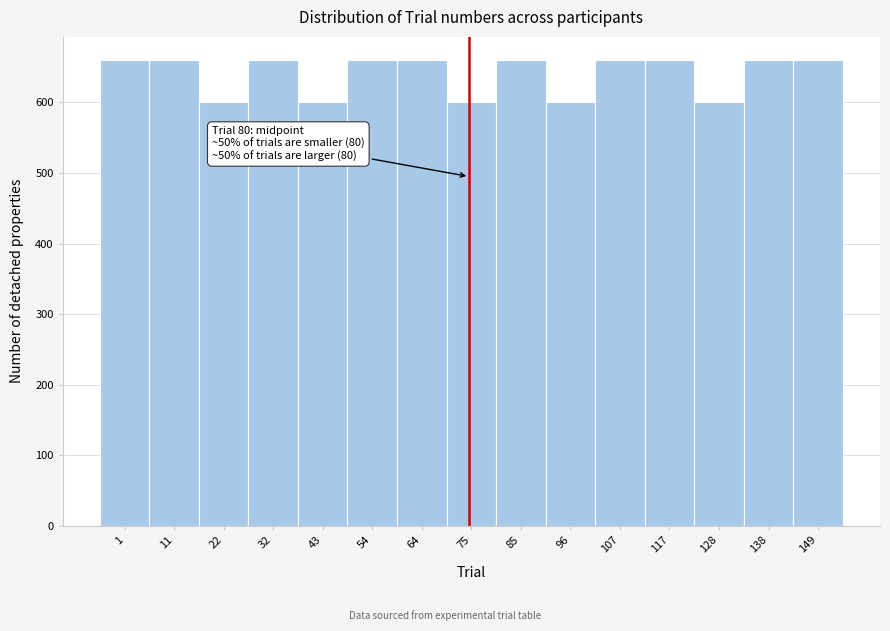

Reading right to left, list all the values displayed in this chart.

660	660	600	660	660	600	660	600	660	660	600	660	600	660	660